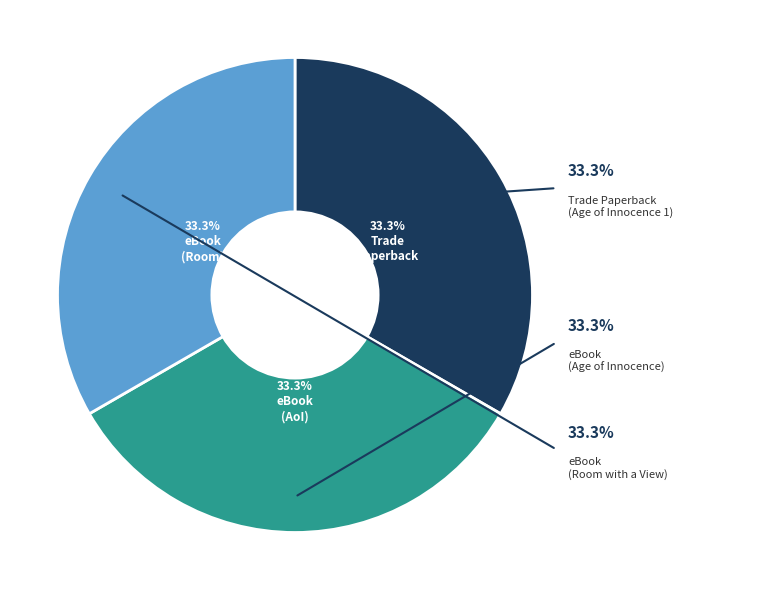

To the nearest percent, what portion does eBook represent?

33%